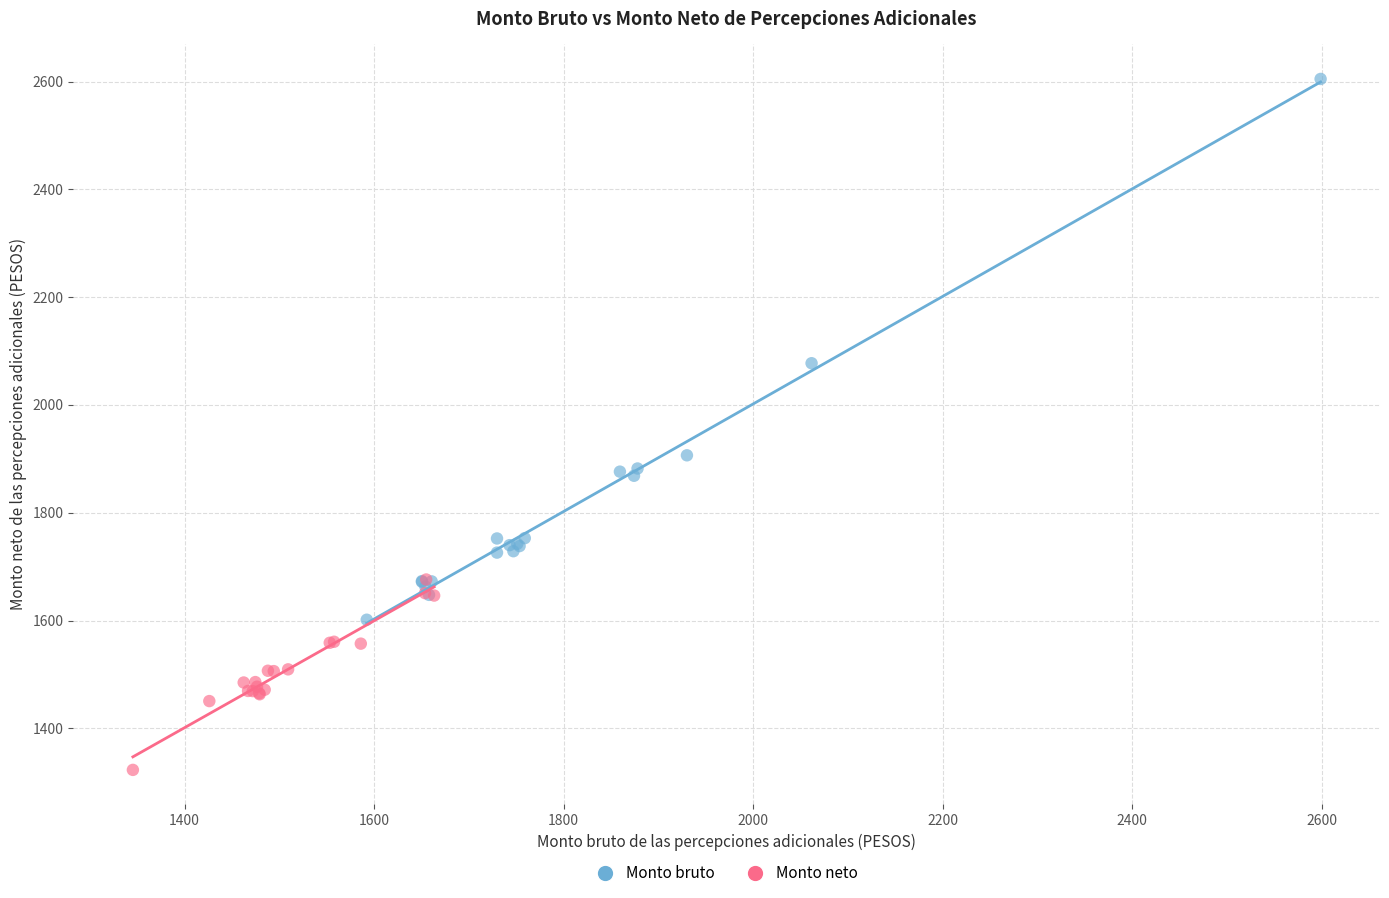

Which series has the largest Y range (max minus min)?

Monto bruto